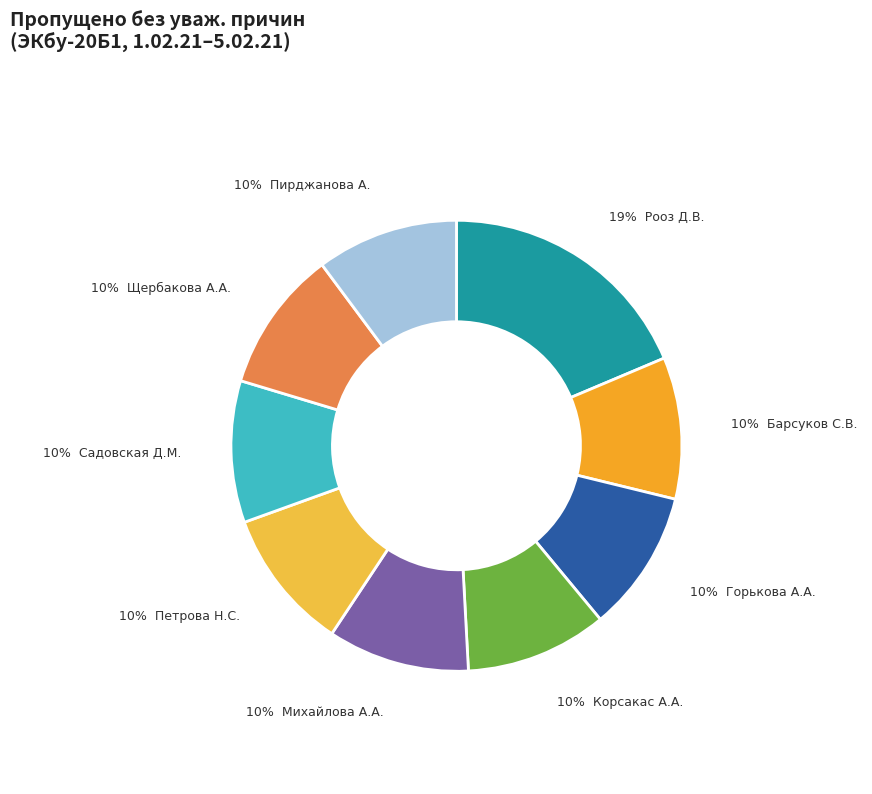

How many segments does this pie chart have?

9